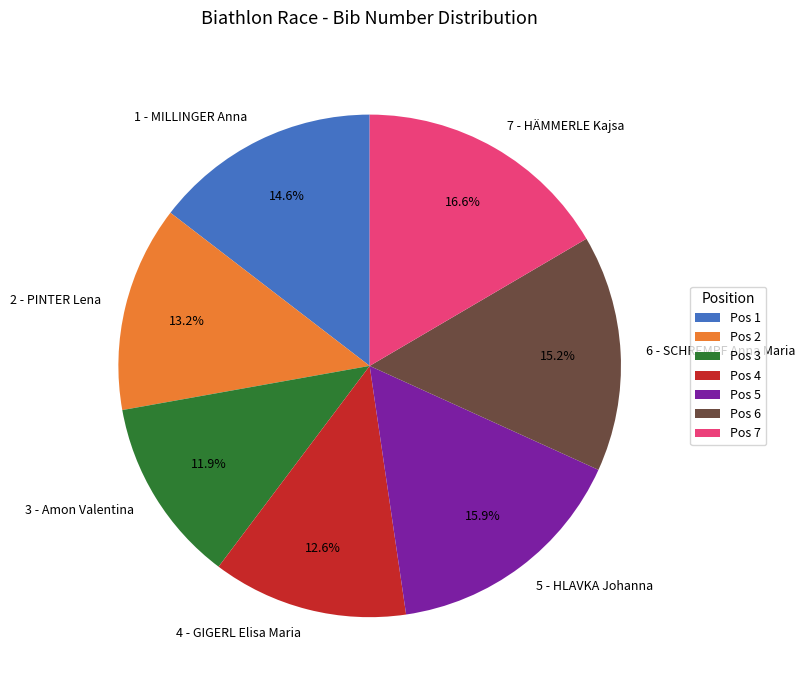

To the nearest percent, what is the combined percentage of 2 - PINTER Lena and 7 - HÄMMERLE Kajsa?

30%